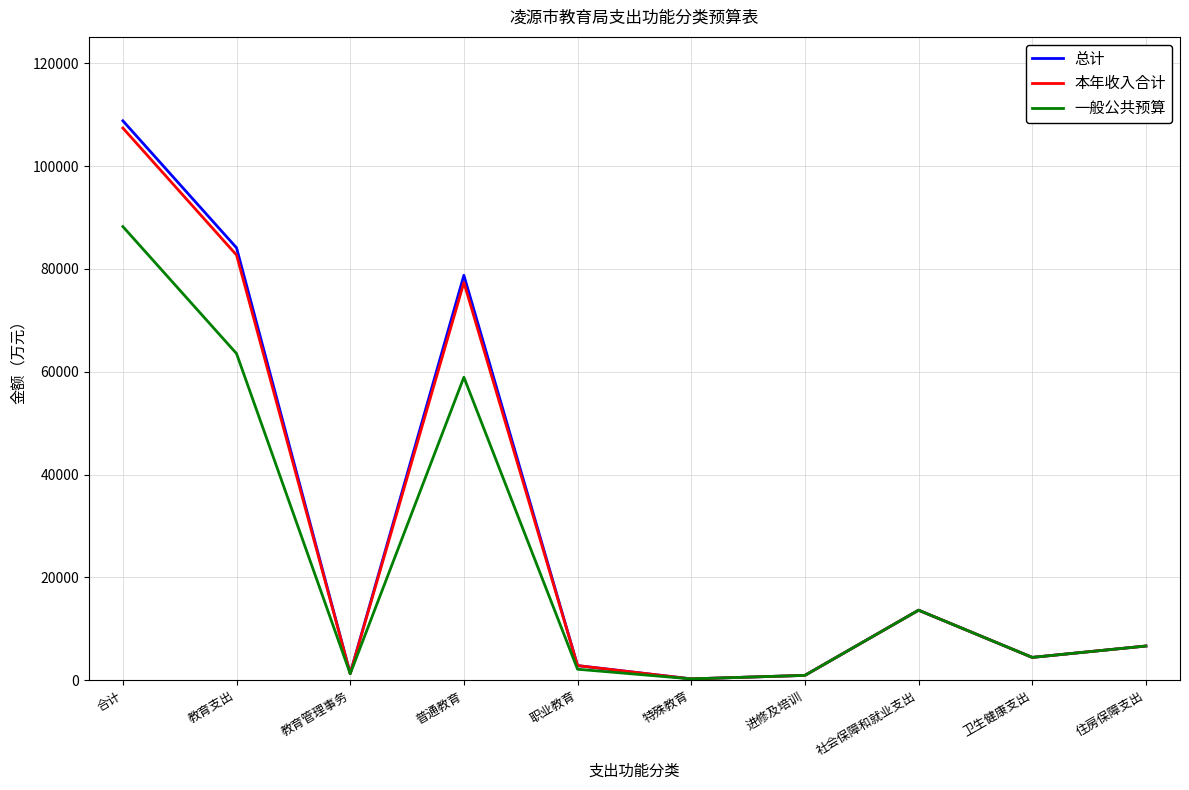

What position from the left is 职业教育?

5